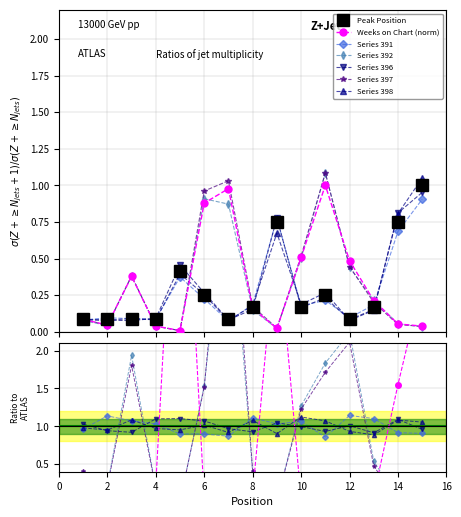

Reading left to right, extract all data points from this chart.

Peak Position: 1=0.1	2=0.1	3=0.1	4=0.1	5=0.4	6=0.2	7=0.1	8=0.2	9=0.8	10=0.2	11=0.2	12=0.1	13=0.2	14=0.8	15=1.0
Weeks on Chart: 1=0.1	2=0.0	3=0.4	4=0.0	5=0.0	6=0.9	7=1.0	8=0.2	9=0.0	10=0.5	11=1.0	12=0.5	13=0.2	14=0.1	15=0.0